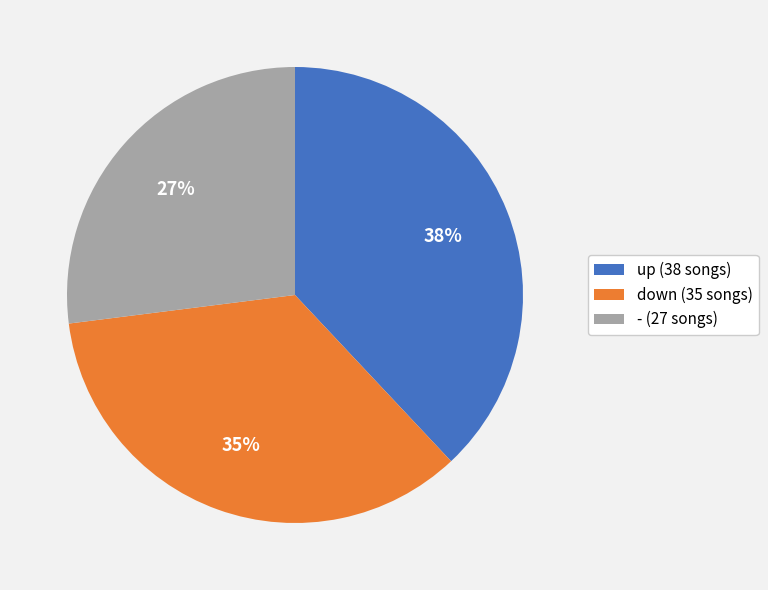

How many segments does this pie chart have?

3